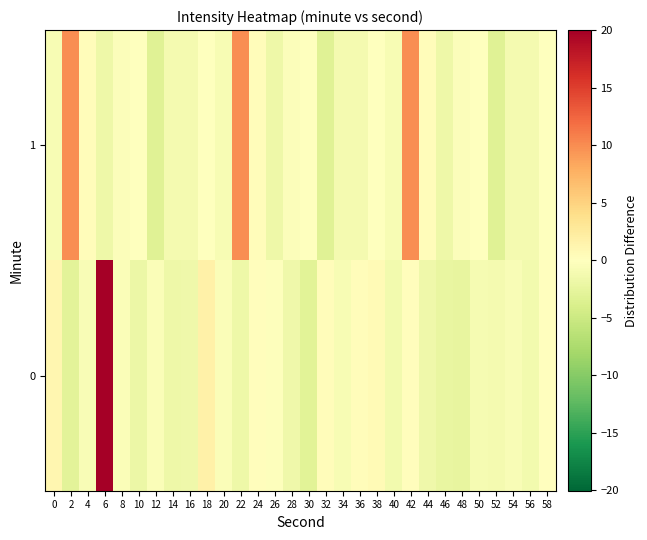

How many categories are shown in the chart?

30